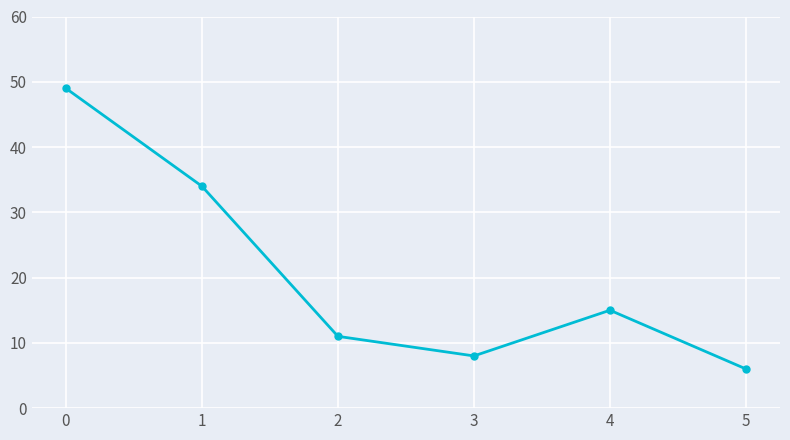

Rank the categories by value from highest to lowest.

0, 1, 4, 2, 3, 5